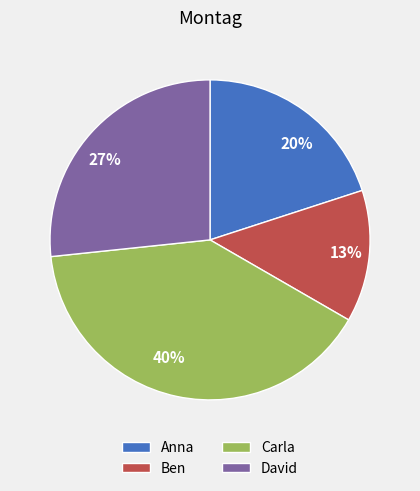

True or false: Carla accounts for 40% of the total.

True